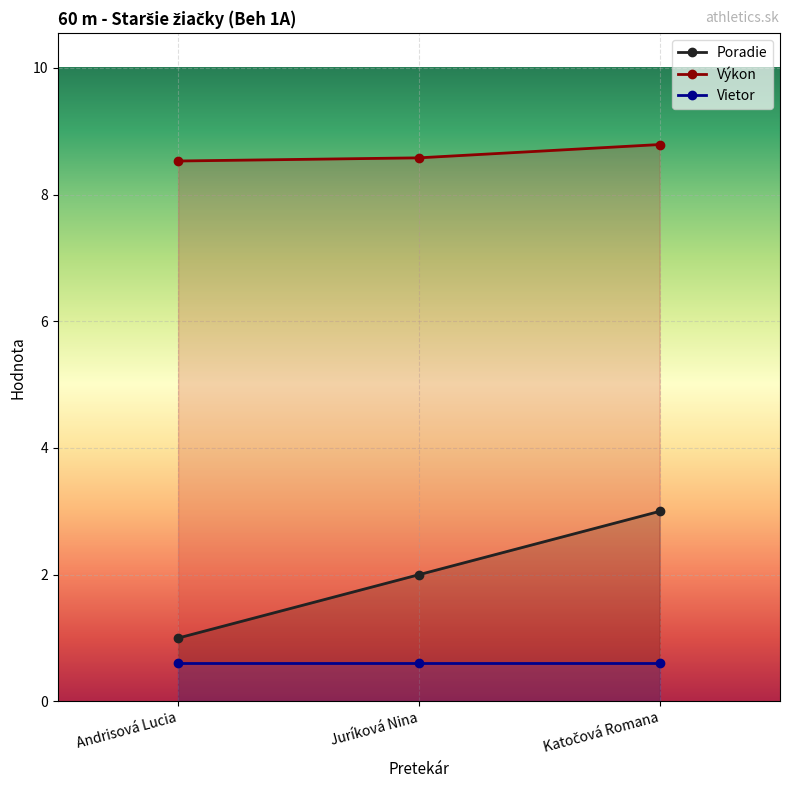

How many data points in Poradie are above 2?

1